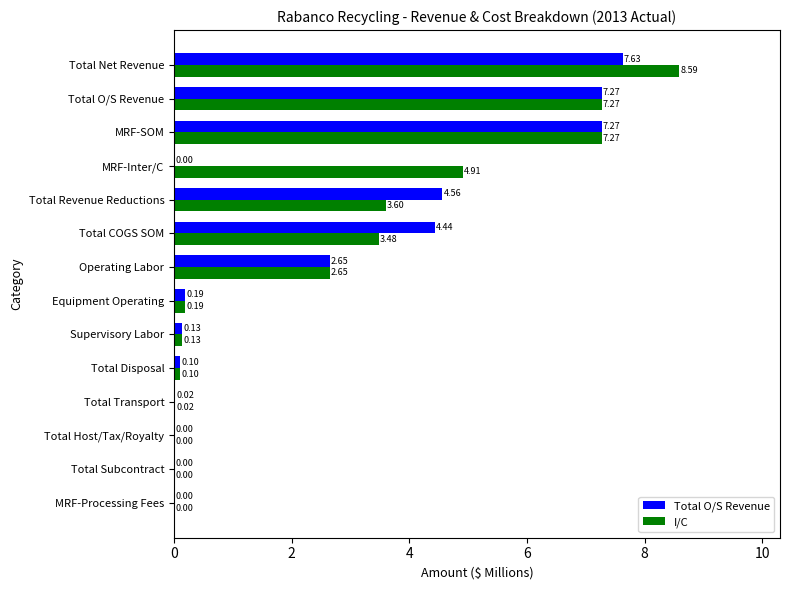

What is the sum of all I/C values?

38.2